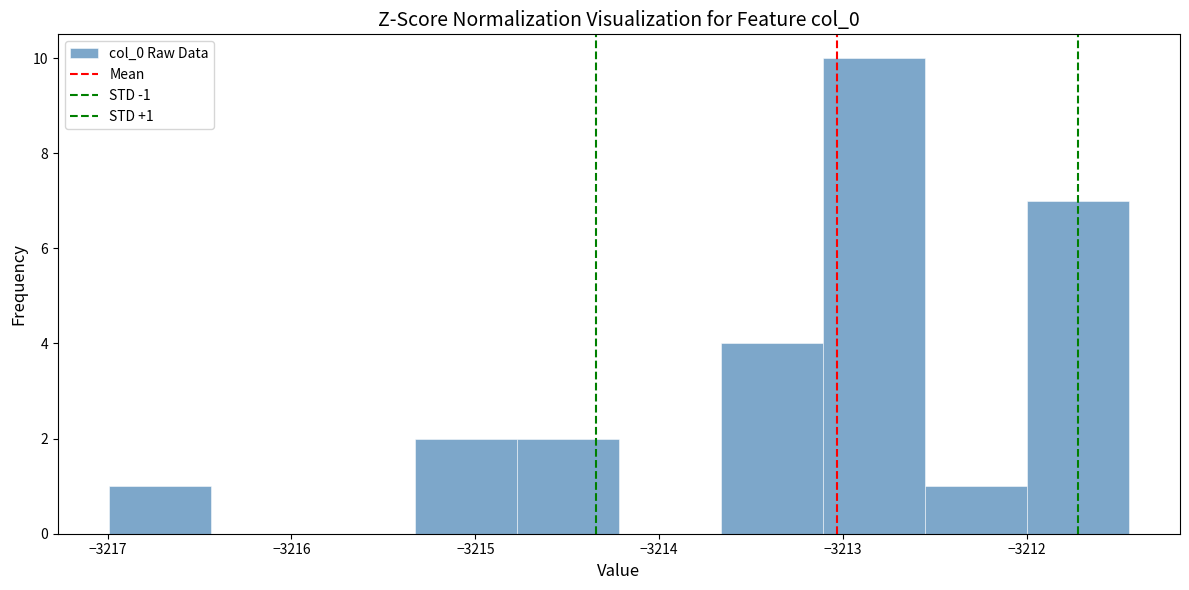

Over which range of the x-axis is the bar tallest?

-3213.1 to -3212.6